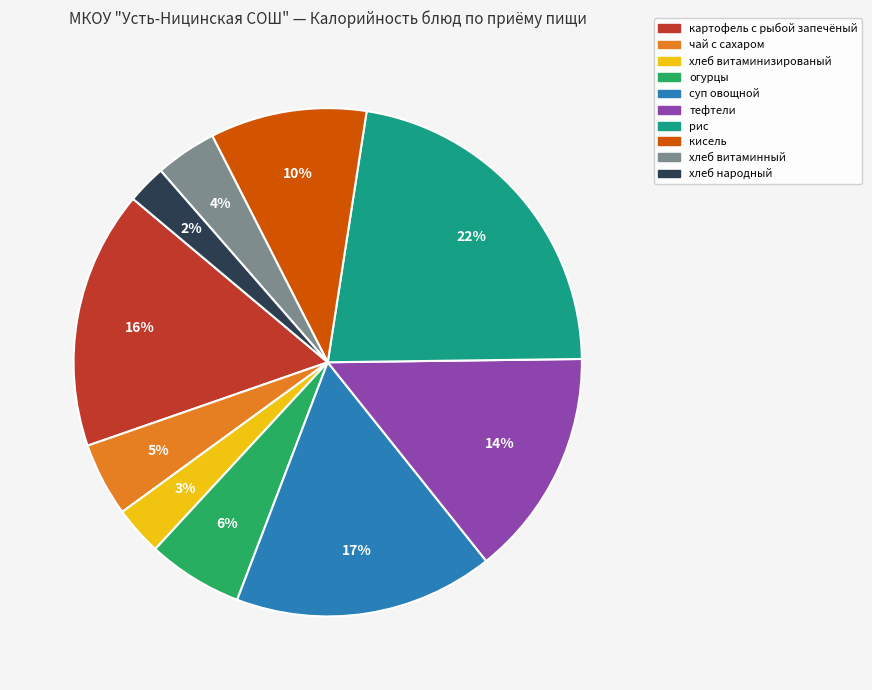

What percentage is the картофель с рыбой запечёный slice, to the nearest percent?

16%